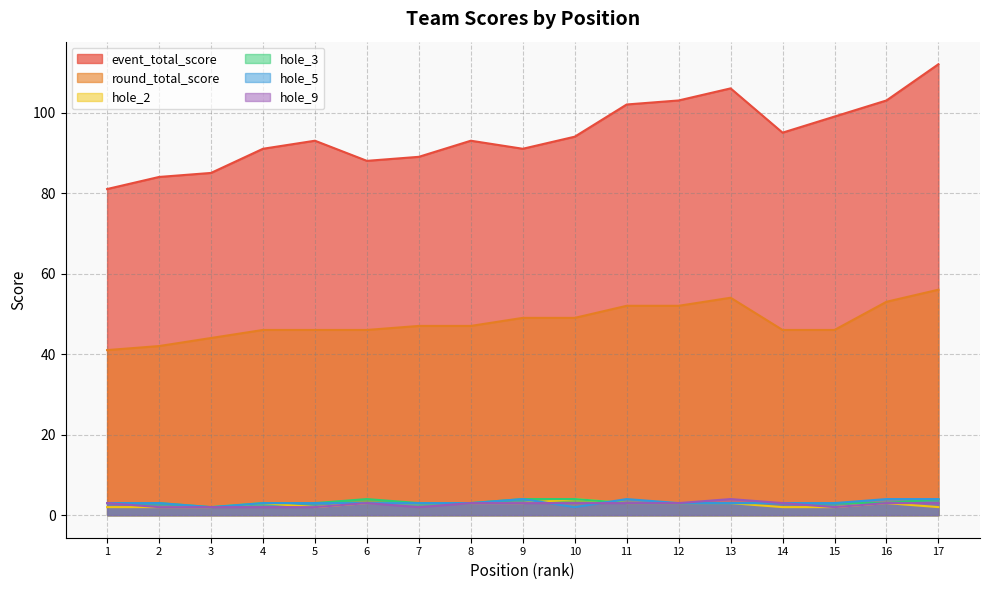

Is it true that hole_5 equals 3 at 2?

True